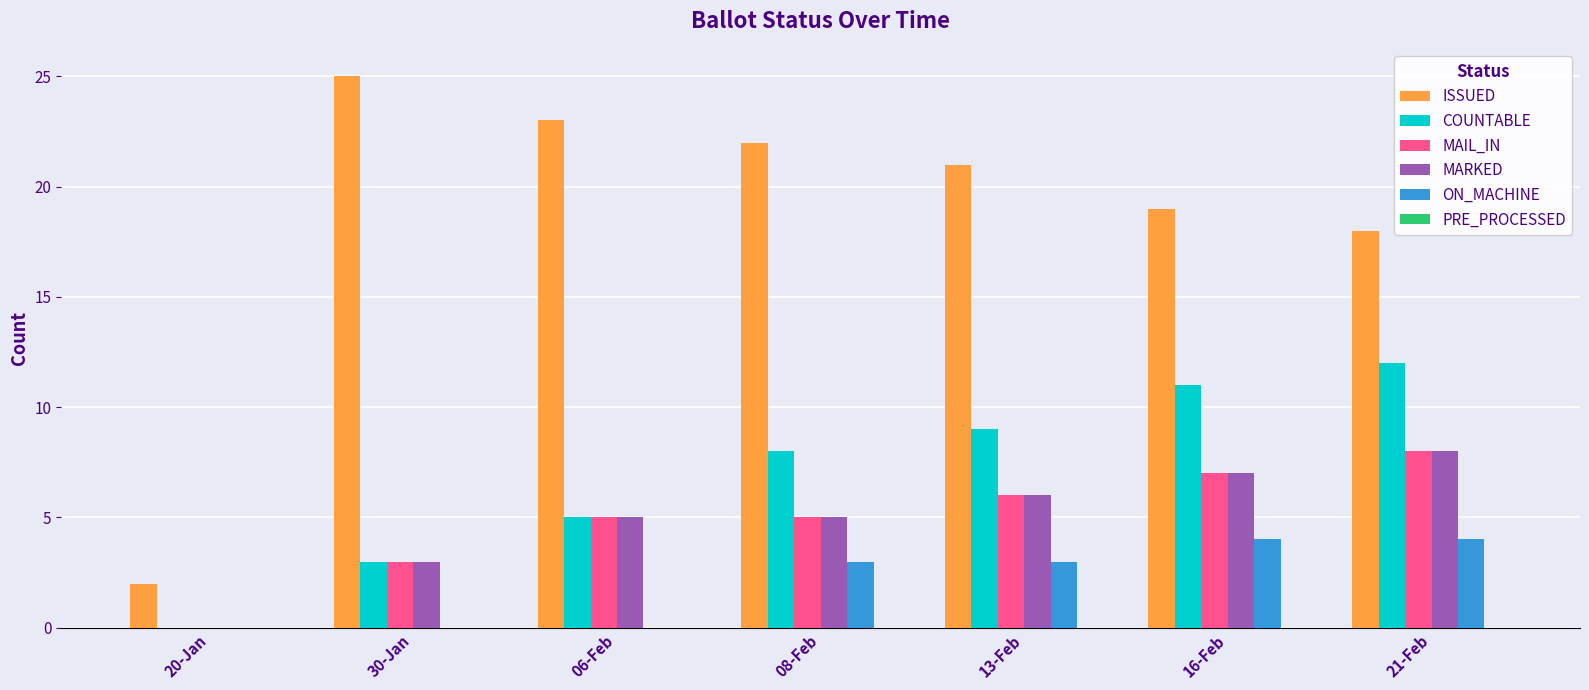

At which label is ISSUED closest to 13?

21-Feb